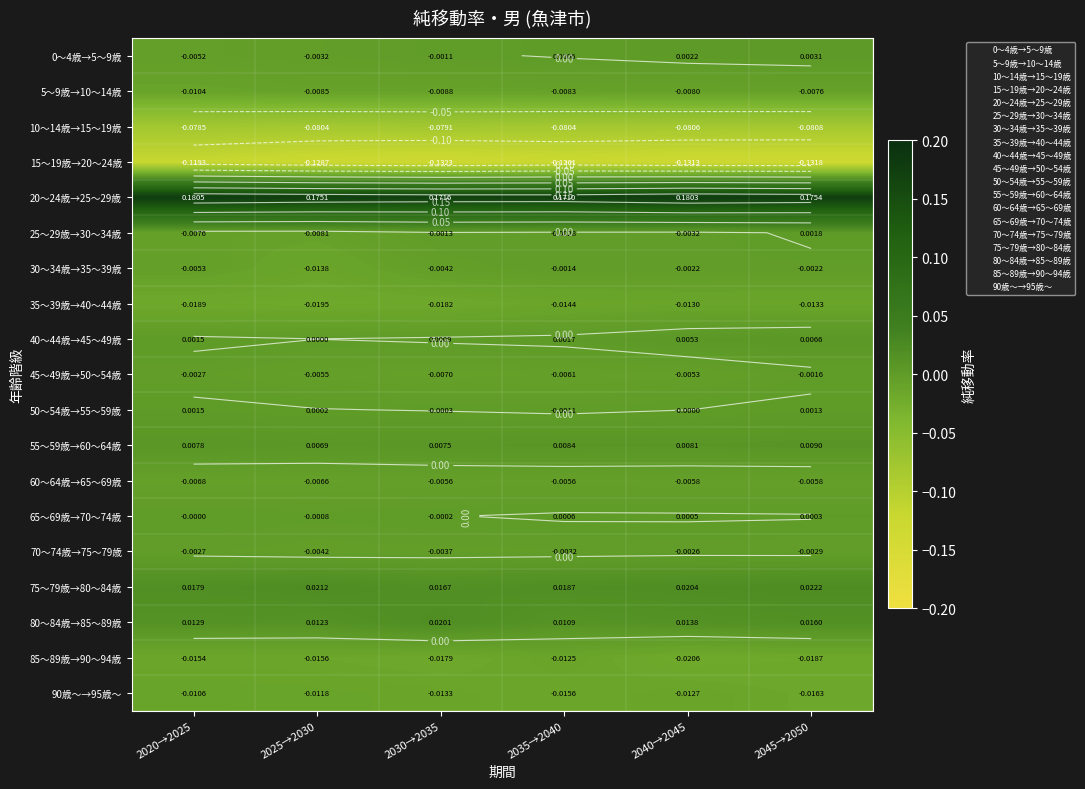

What is the total value across all series at 2030→2035?

-0.1